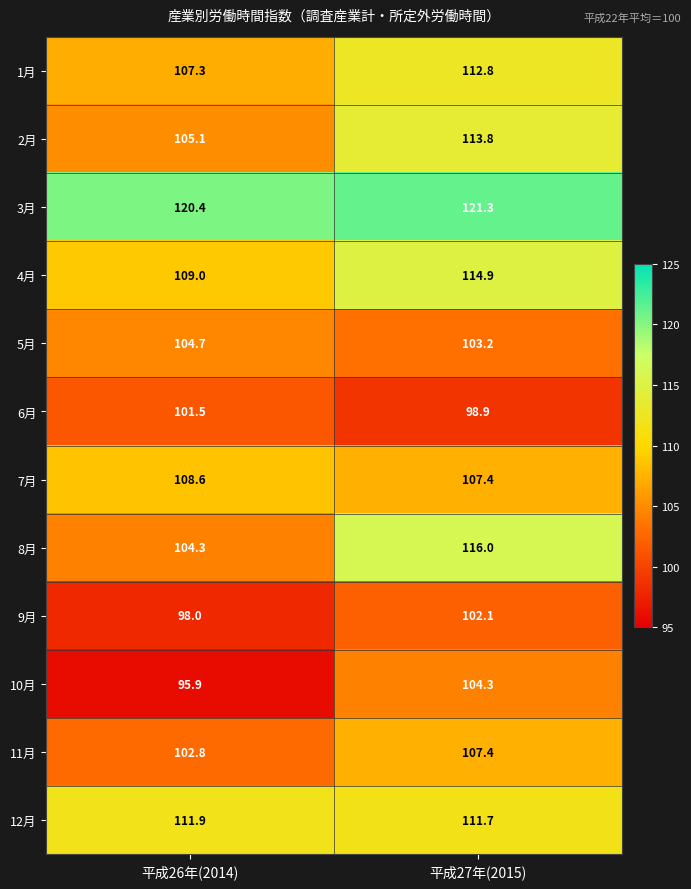

Between 平成26年(2014) and 平成27年(2015), which series saw the biggest shift?

8月